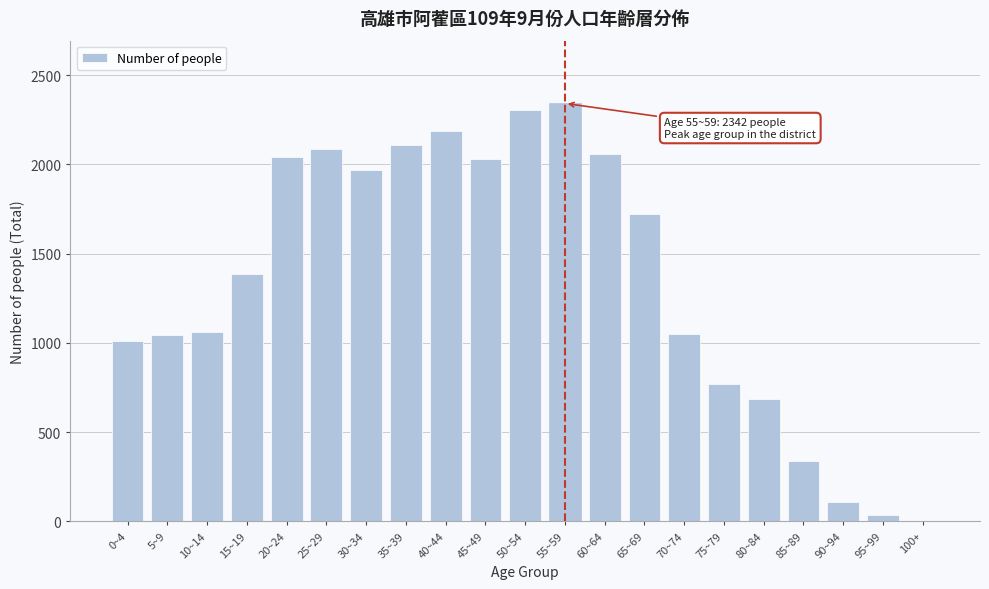

Is it true that the value at 75~79 is 770?

True